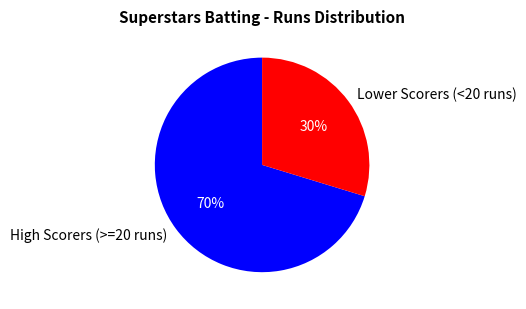

Count the number of slices in the pie.

2